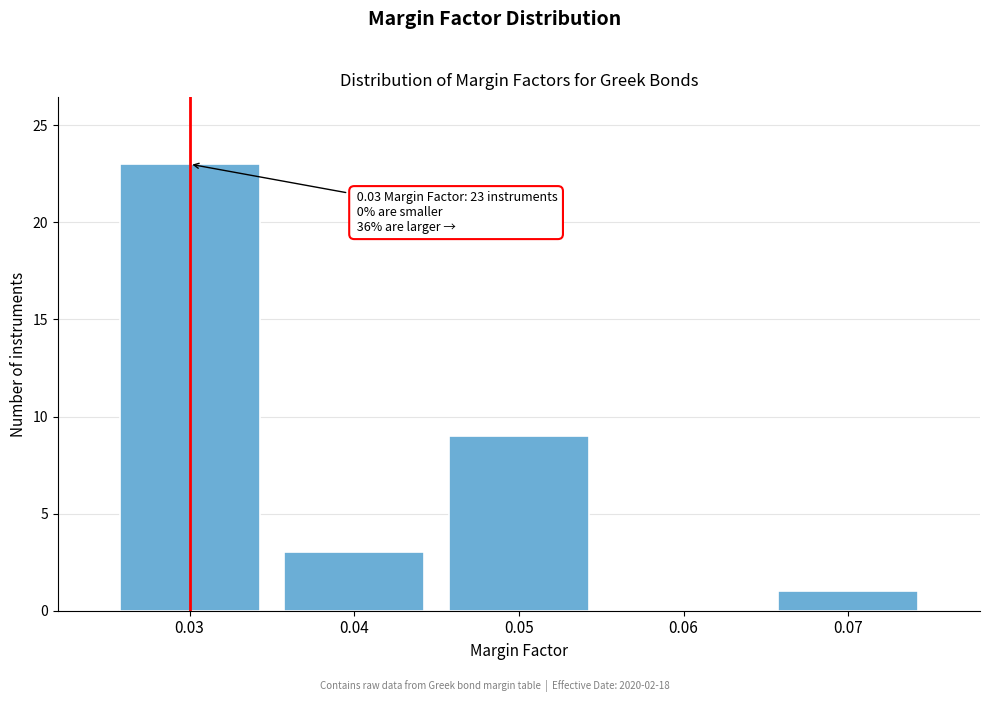

Over which range of the x-axis is the bar tallest?

0.025 to 0.035